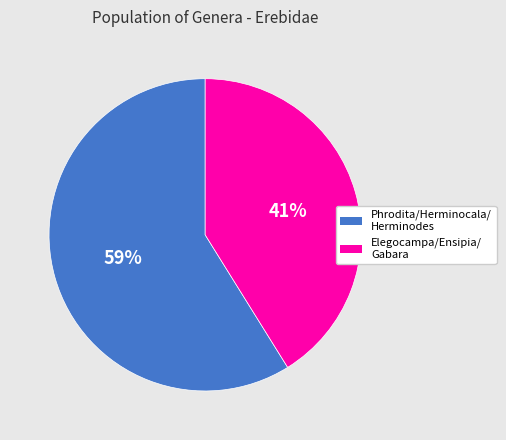

To the nearest percent, what is the average slice percentage?

50%